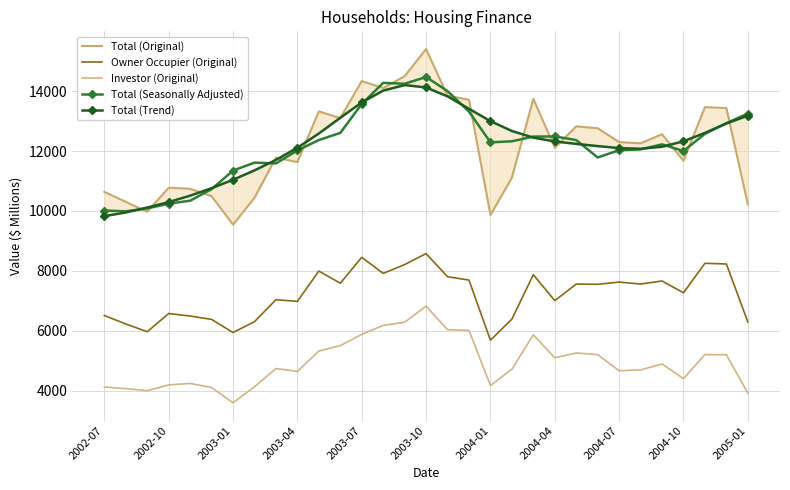

In Investor (Original), how many points are lower than both neighbors (excluding endpoints)?

7